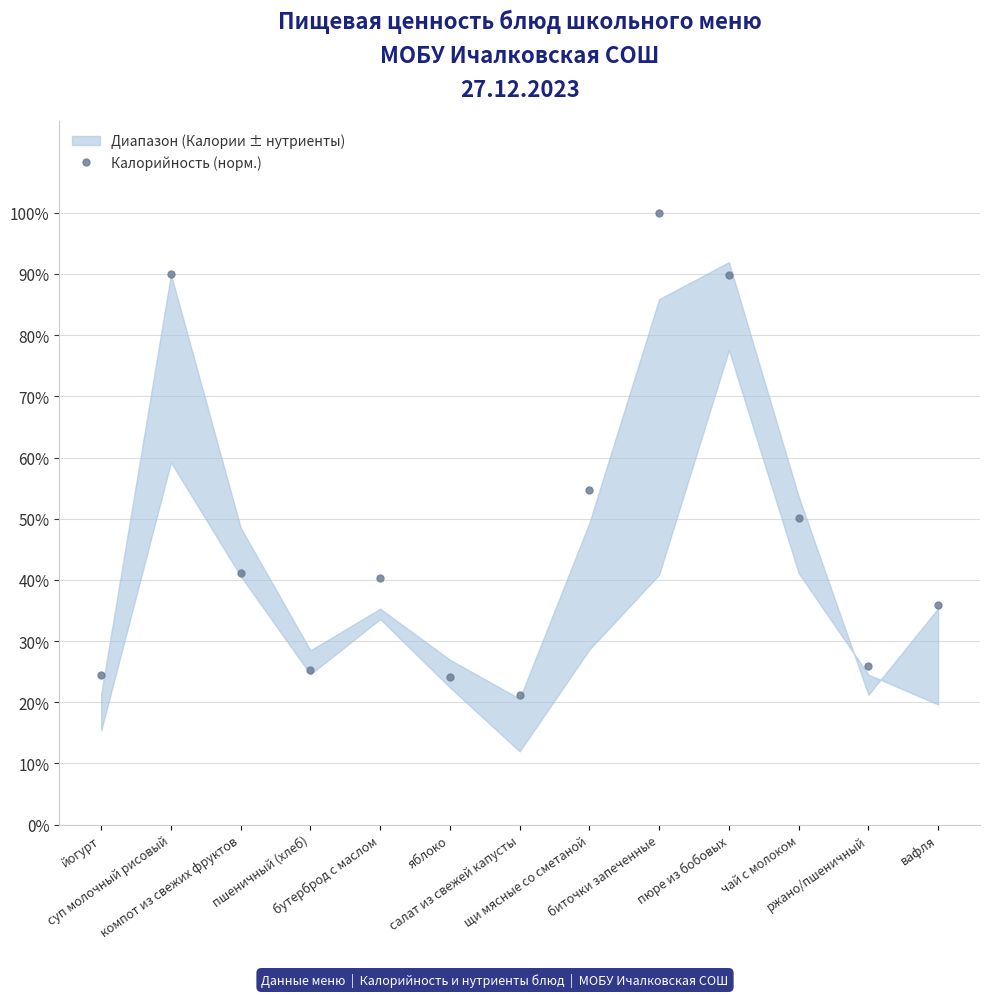

What is the label of the 7th point from the right?

салат из свежей капусты